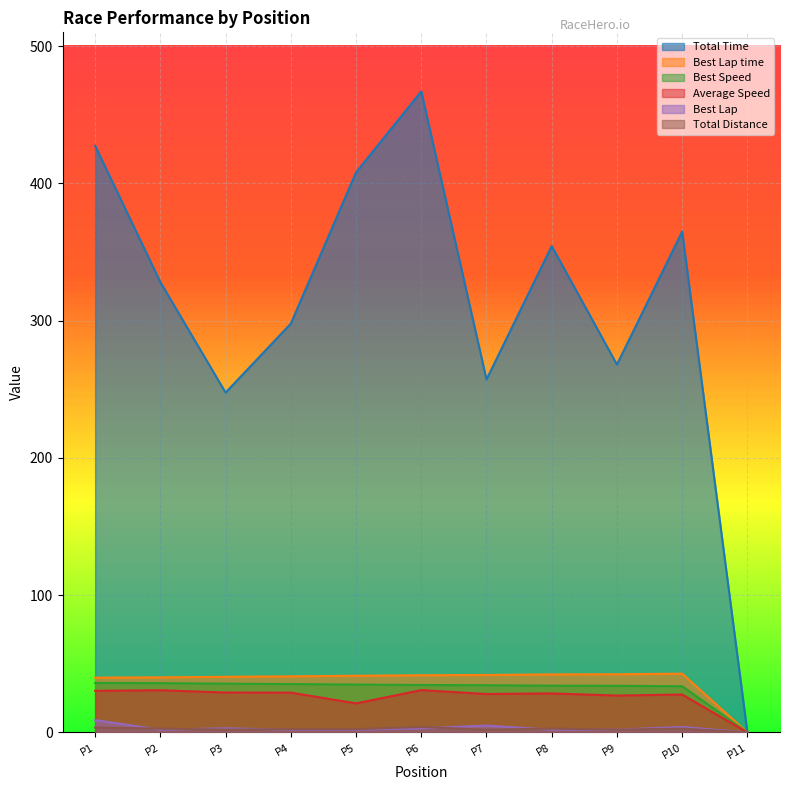

How many interior local peaks does the Average Speed series have?

4